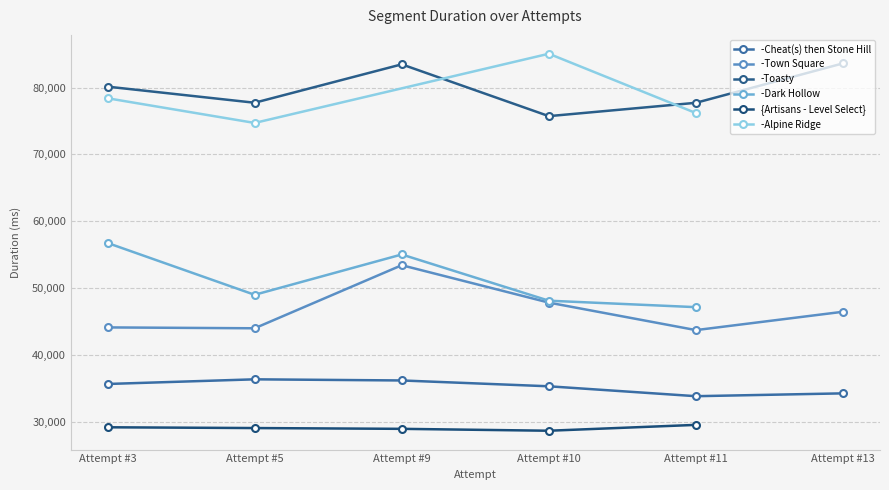

How many data points in -Town Square are less than 46496?

3